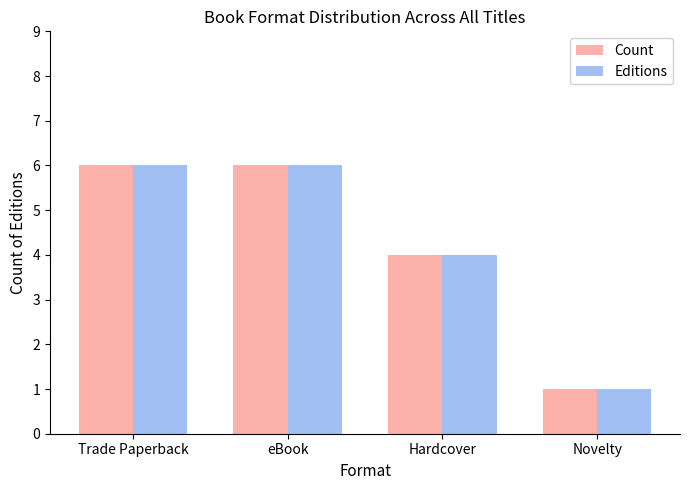

The Count series shows 4 at Hardcover. True or false?

True